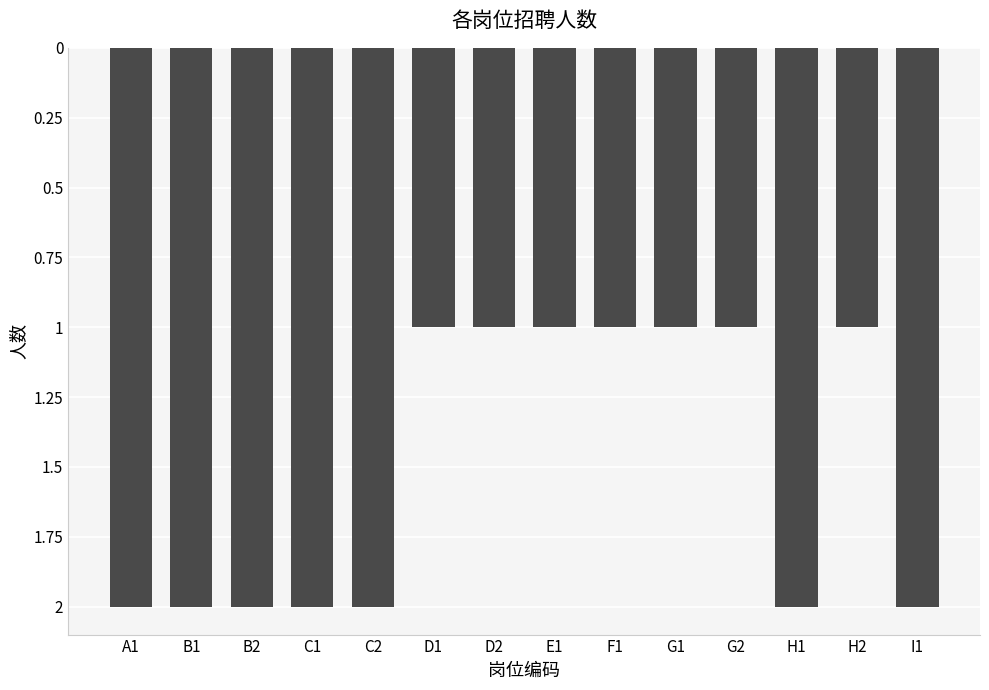

Between D1 and E1, which is larger?

D1